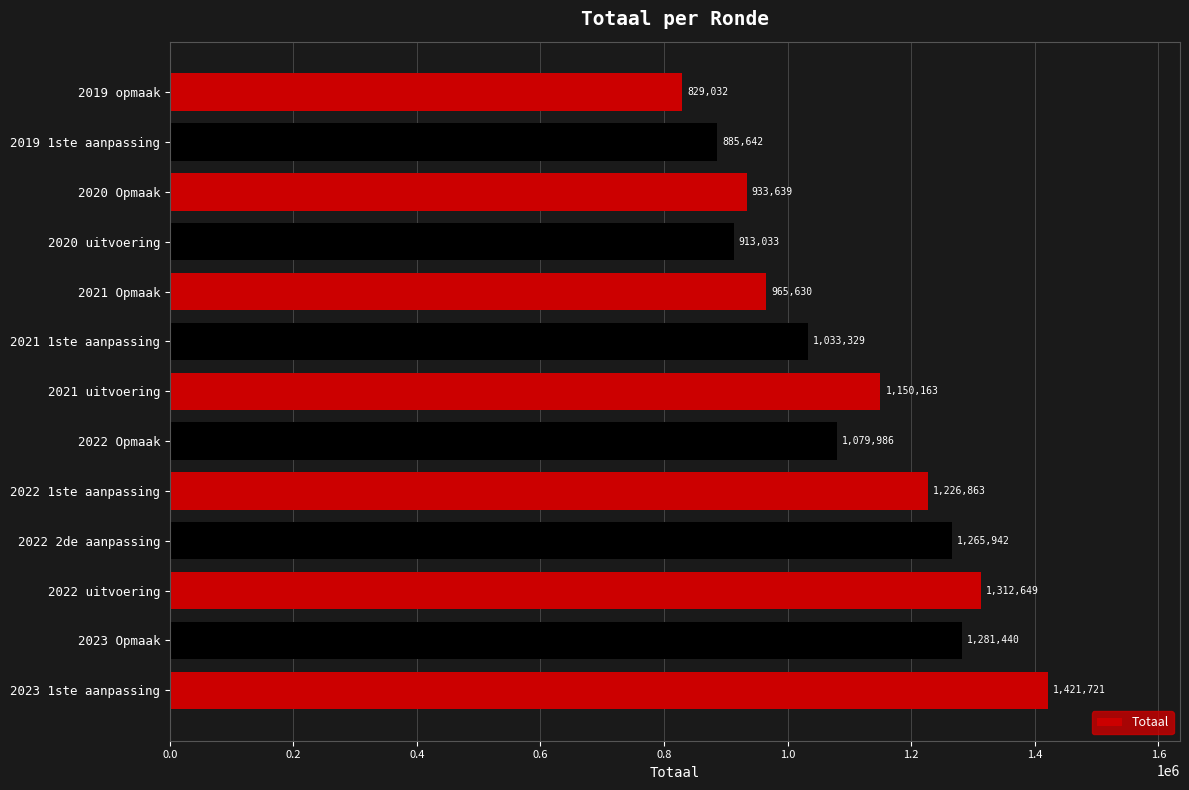

Between 2022 1ste aanpassing and 2022 uitvoering, which is larger?

2022 uitvoering